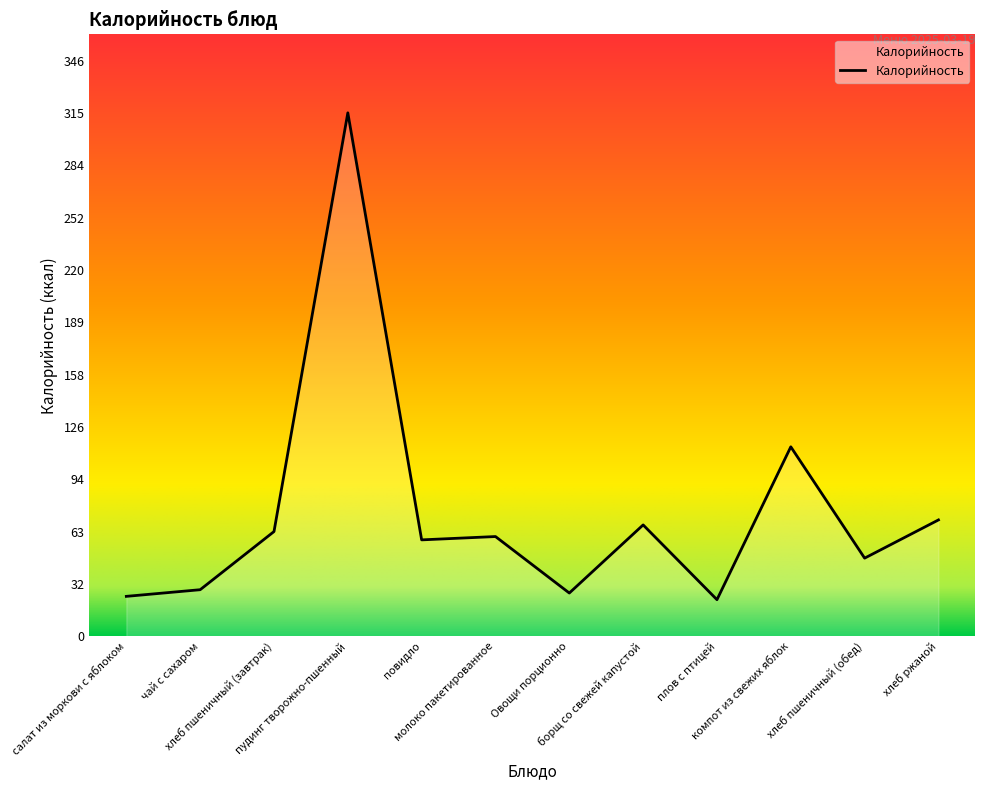

What is the difference between the second highest and second lowest values?

90